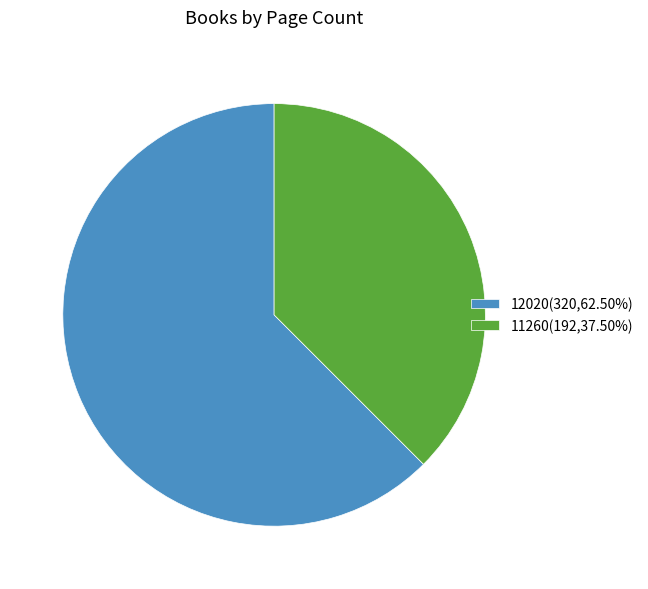

What is the ratio of the value at 12020(320,62.50%) to the value at 11260(192,37.50%)?

1.7